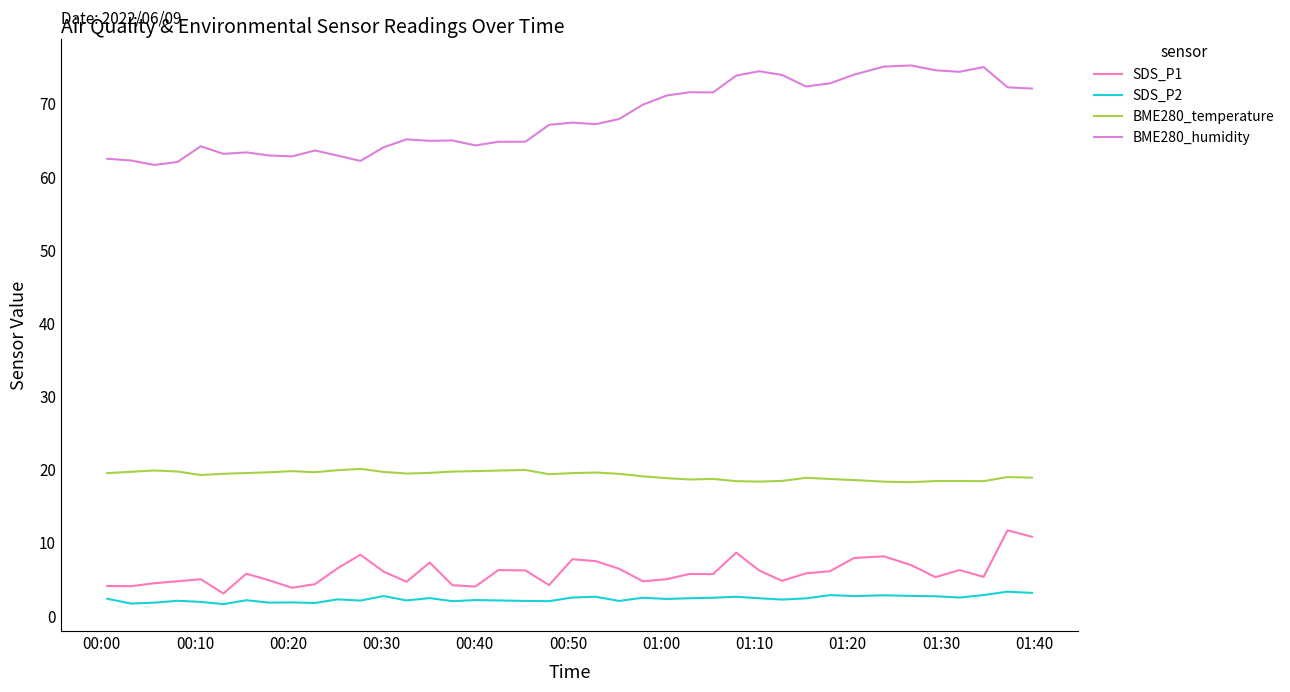

In SDS_P1, how many points are lower than both neighbors (excluding endpoints)?

11